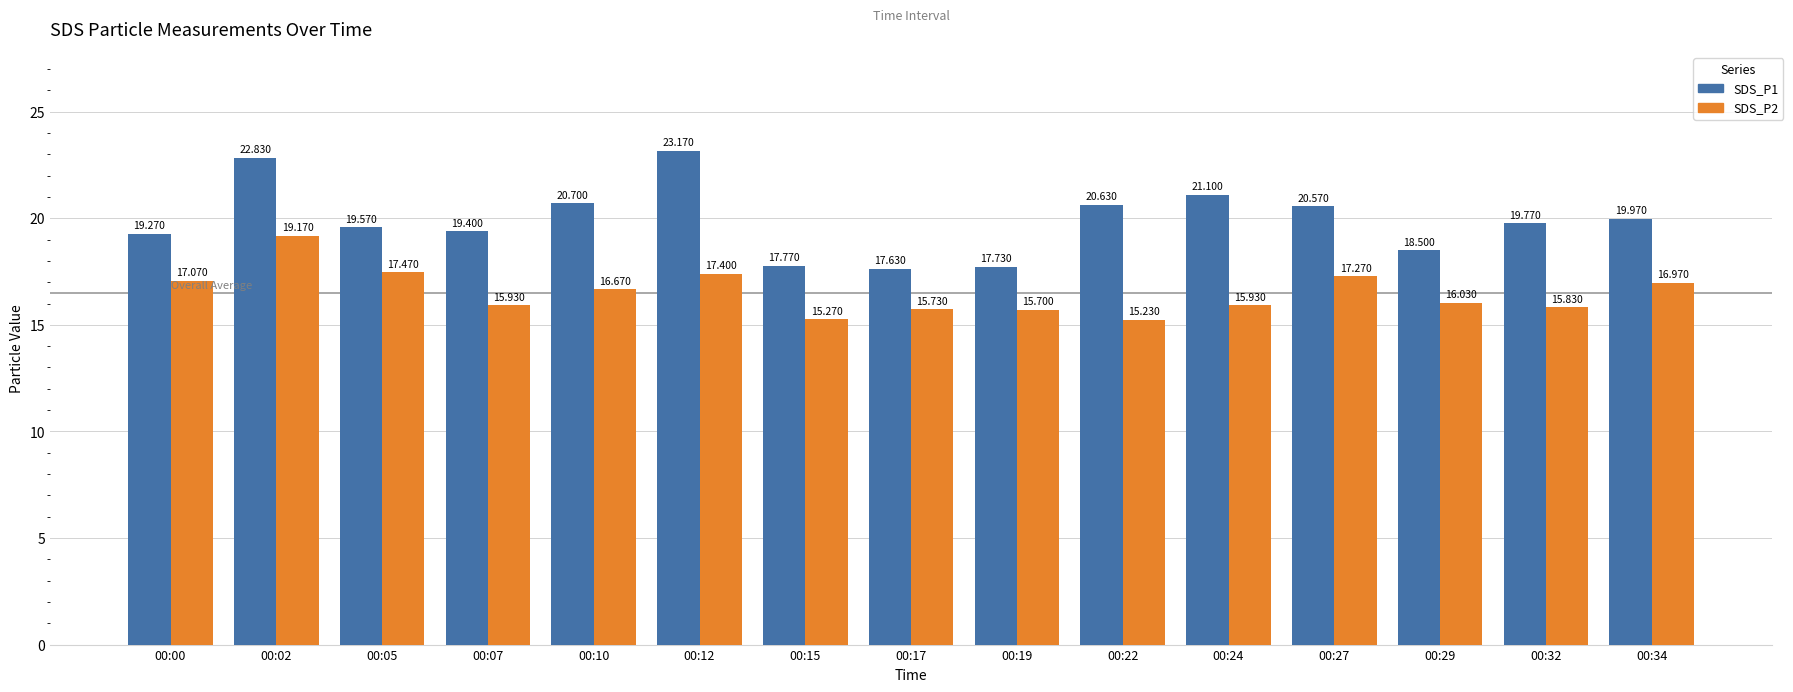

How many data points in SDS_P2 are above 16?

8